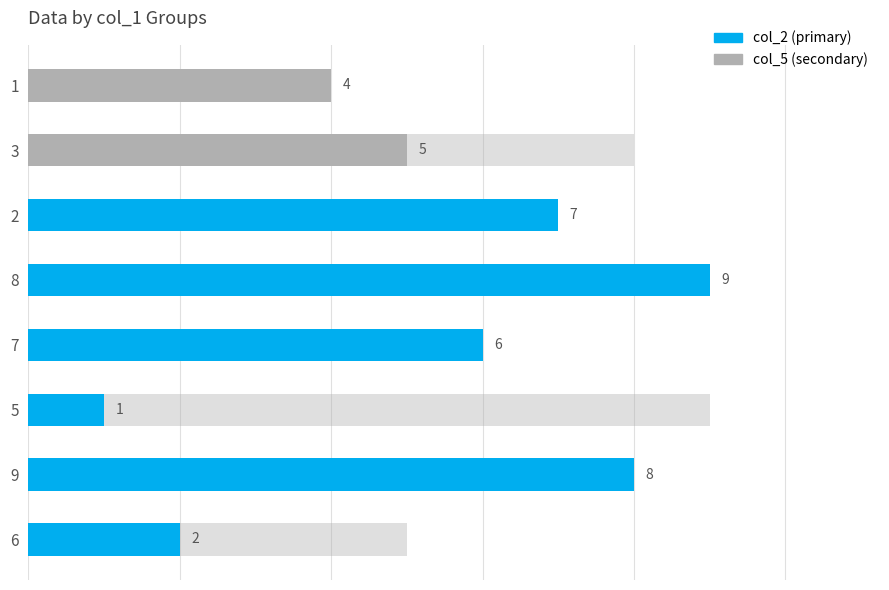

True or false: col_8 has a value of 7 at 9.

False